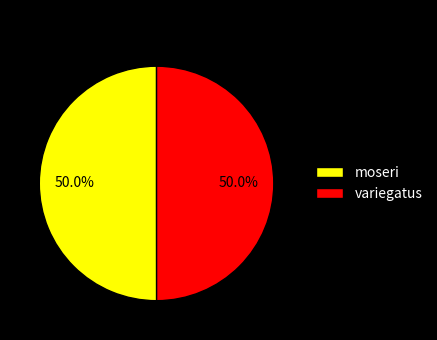

What portion of the pie excludes moseri?

50.0%